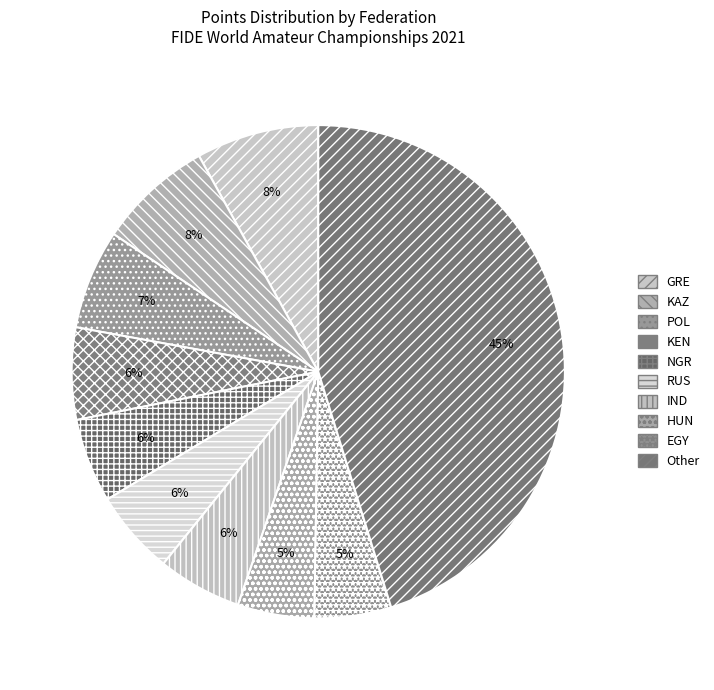

Count the number of slices in the pie.

10